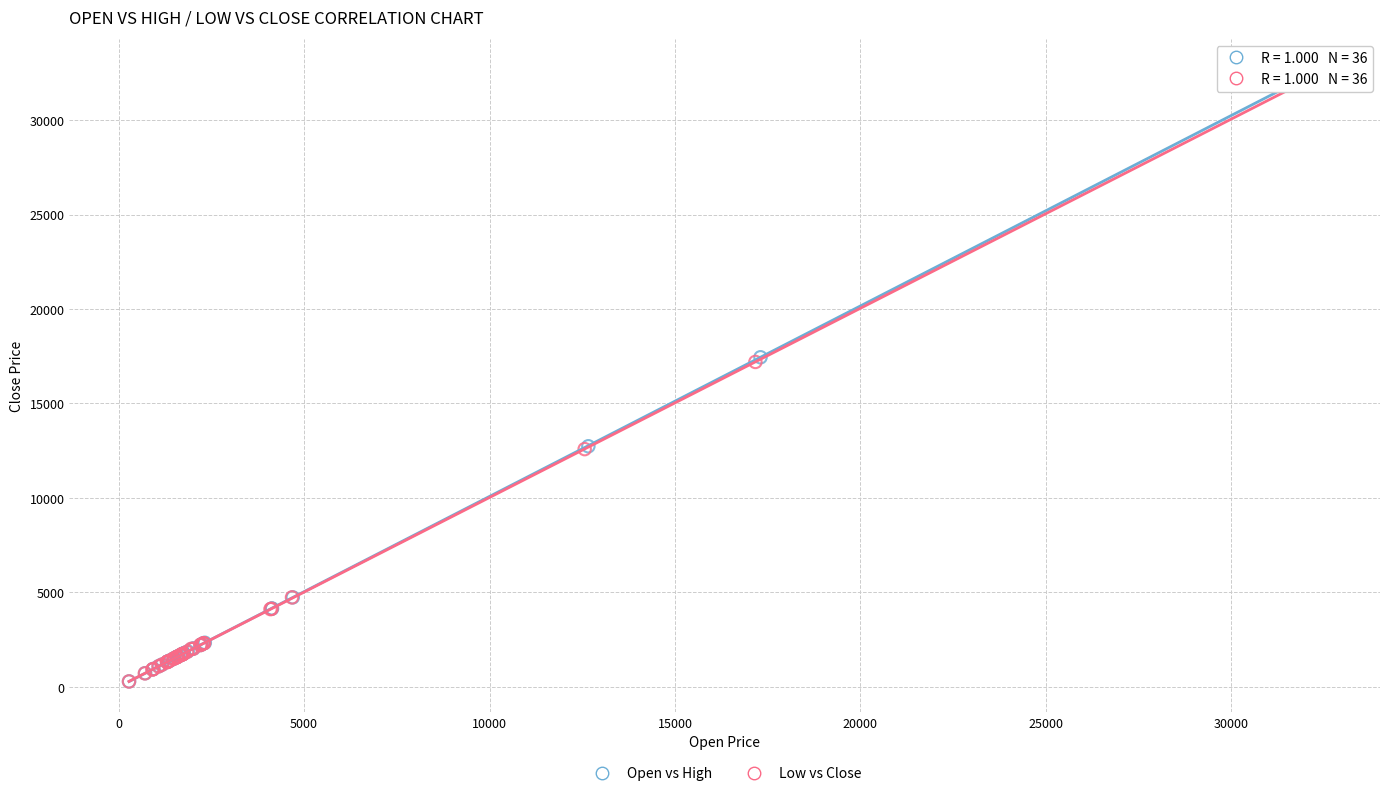

Which series contains the highest Y value?

Open vs High